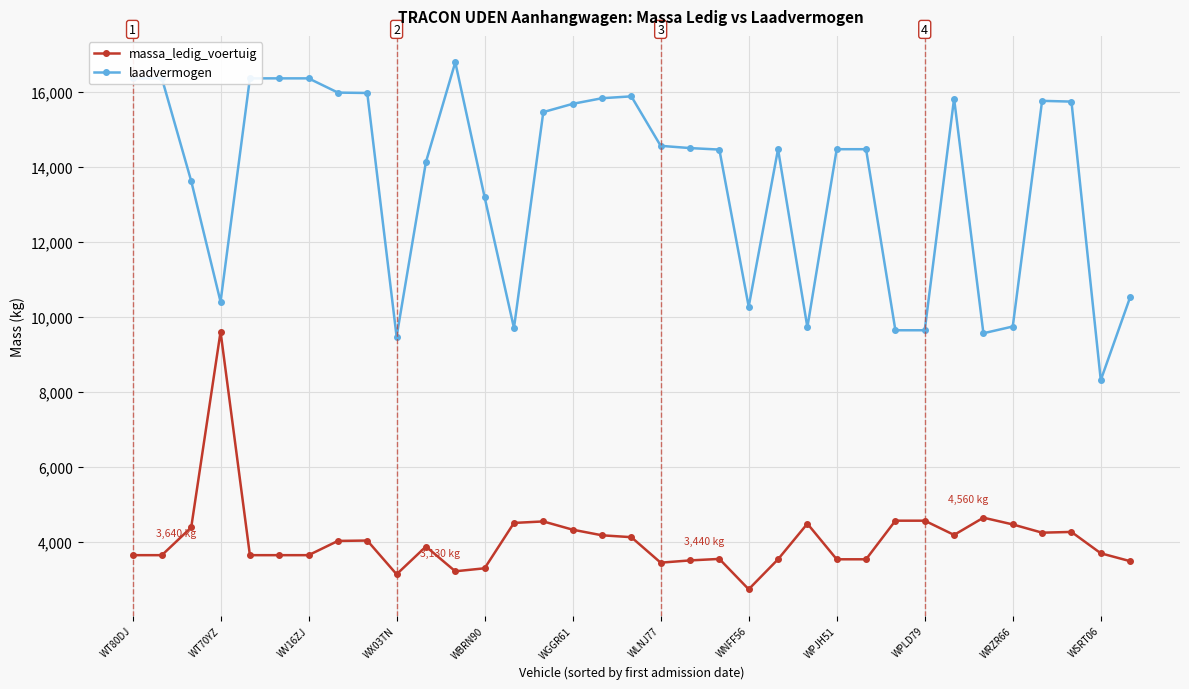

What is the maximum value shown in the chart?

16790